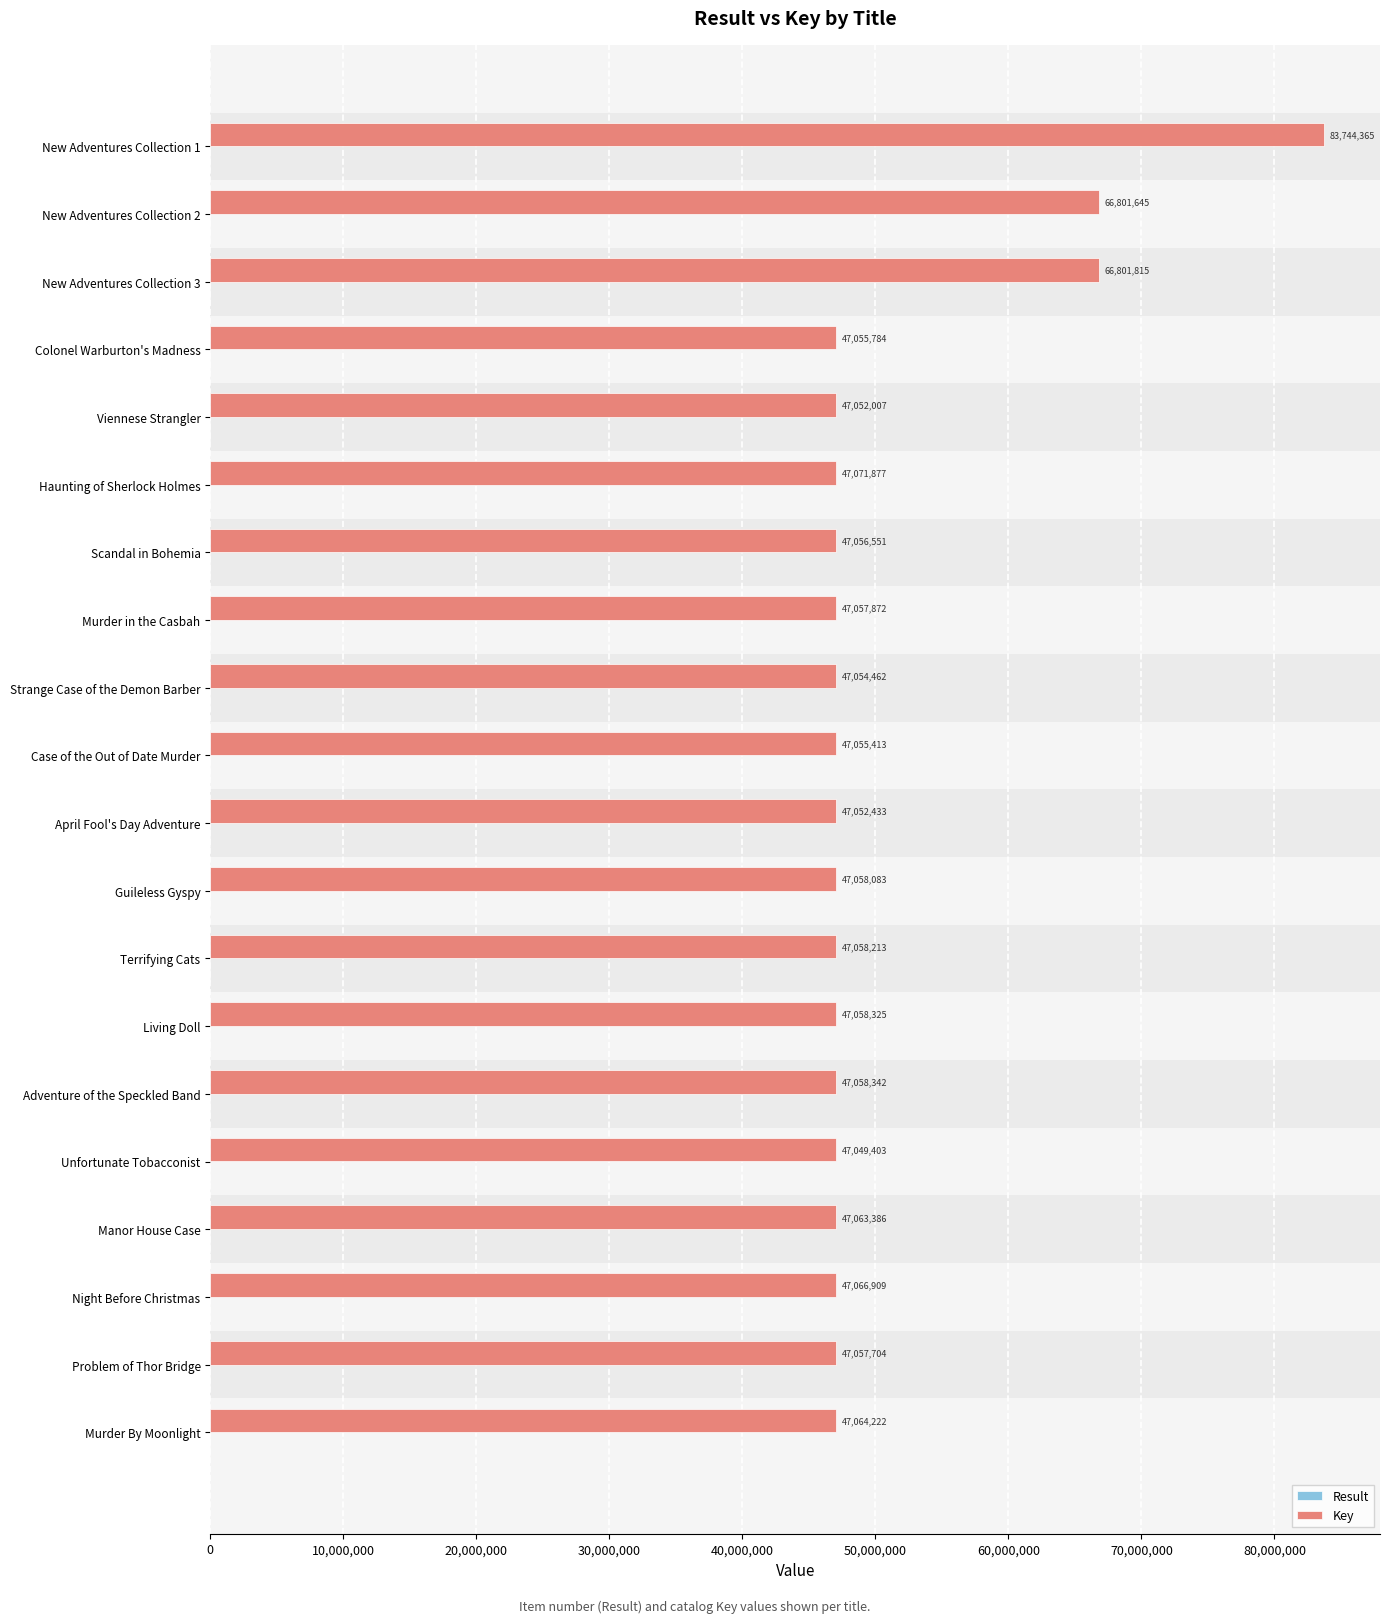

What is the approximate value of Key at New Adventures Collection 3?

66801815